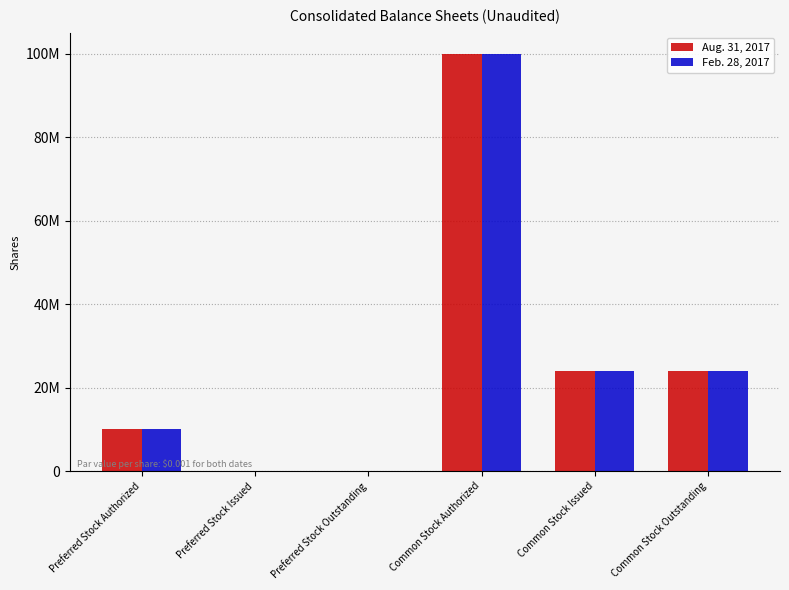

The value of Feb. 28, 2017 at Common Stock Issued is 23915310. True or false?

True